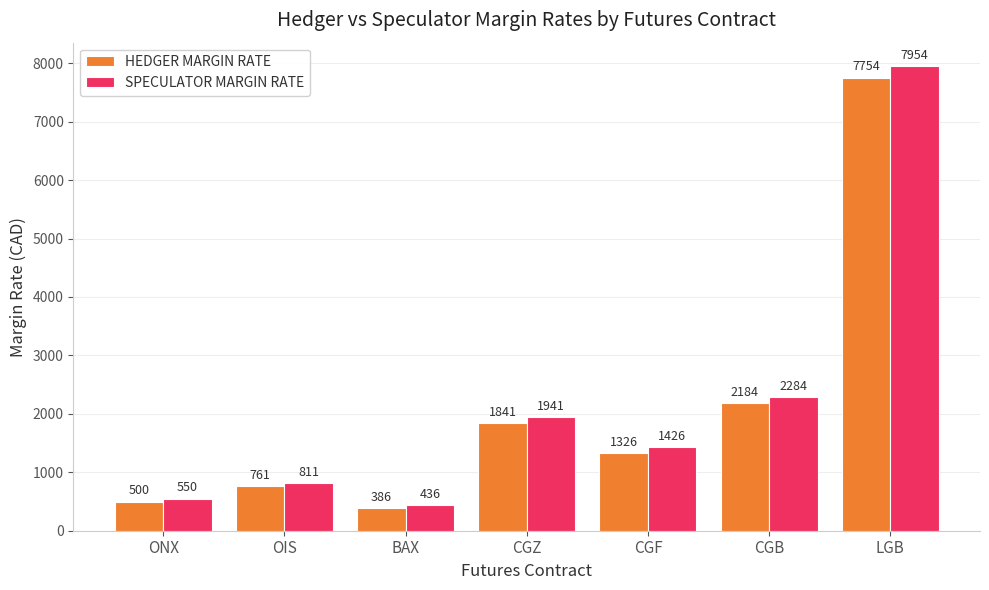

Where does the HEDGER MARGIN RATE series first go above 1326?

CGZ